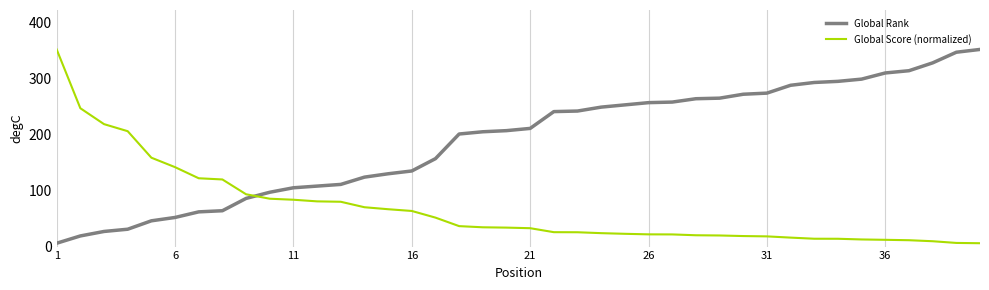

How many intersections are there between Global Rank and Global Score (normalized)?

1